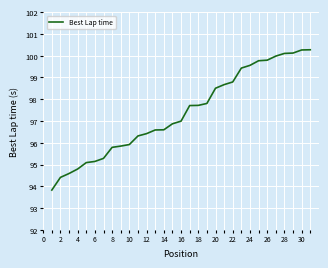

What is the difference between the maximum and minimum values?

6.4